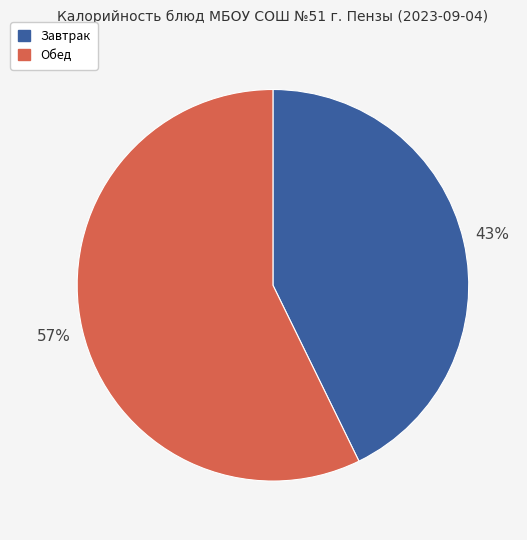

To the nearest percent, what is the combined percentage of Обед and Завтрак?

100%